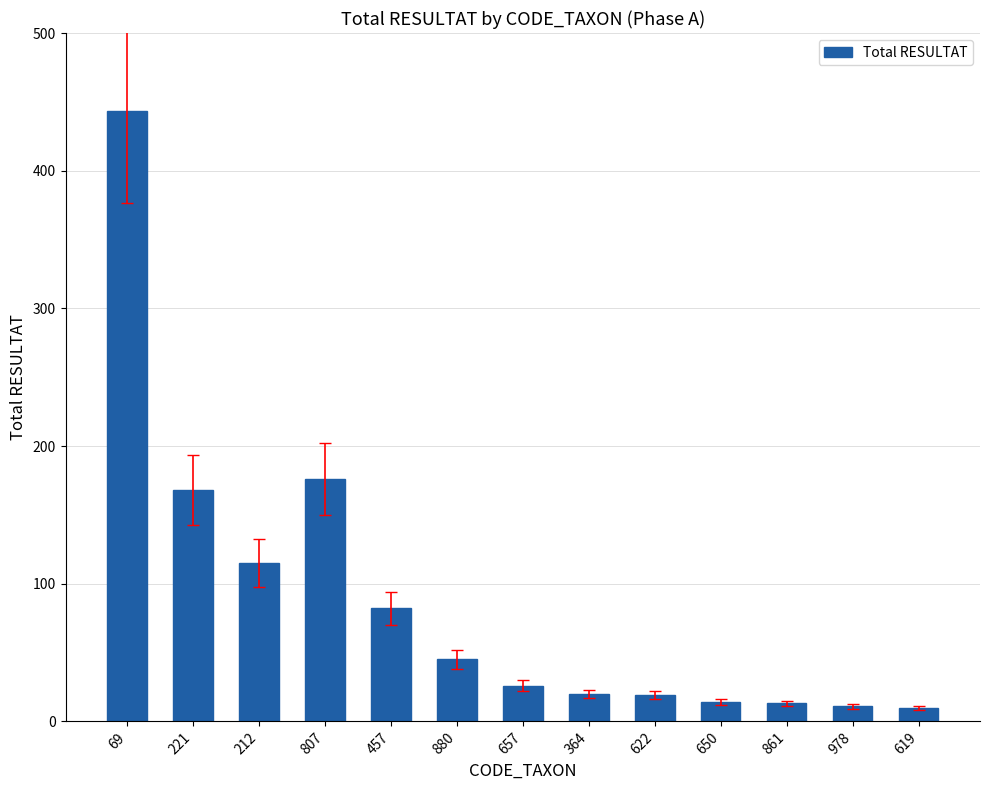

What is the change in value from 364 to 861?

-7